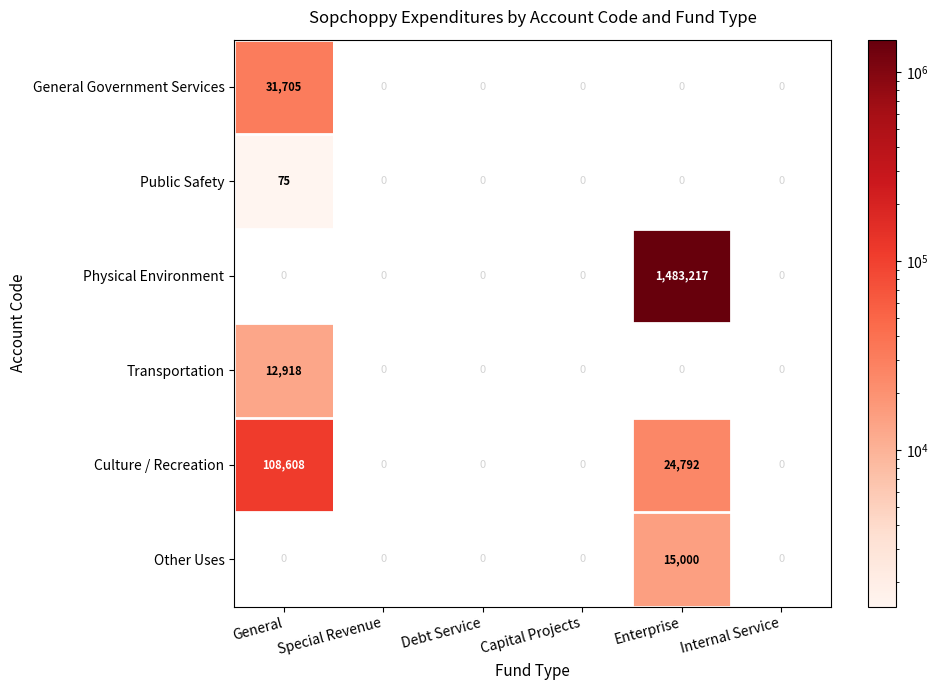

List the series in order of their peak value, highest first.

Physical Environment, Culture / Recreation, General Government Services, Other Uses, Transportation, Public Safety